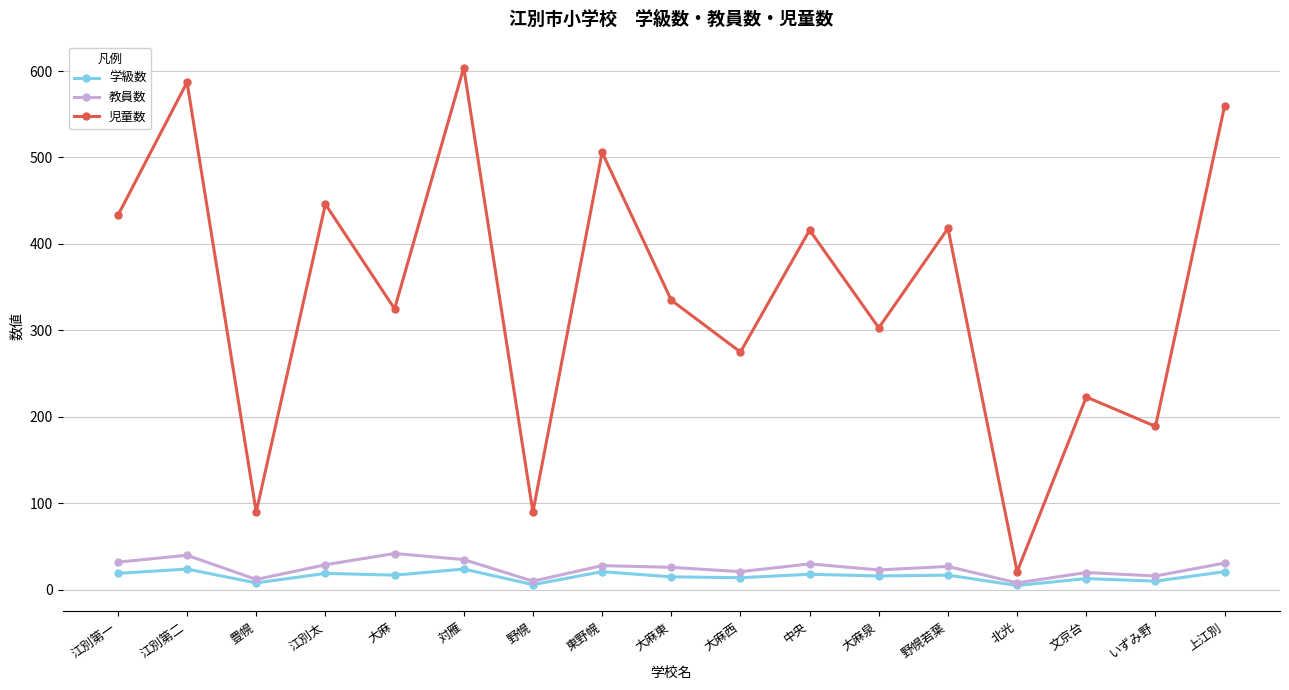

What position from the left is 大麻東?

9